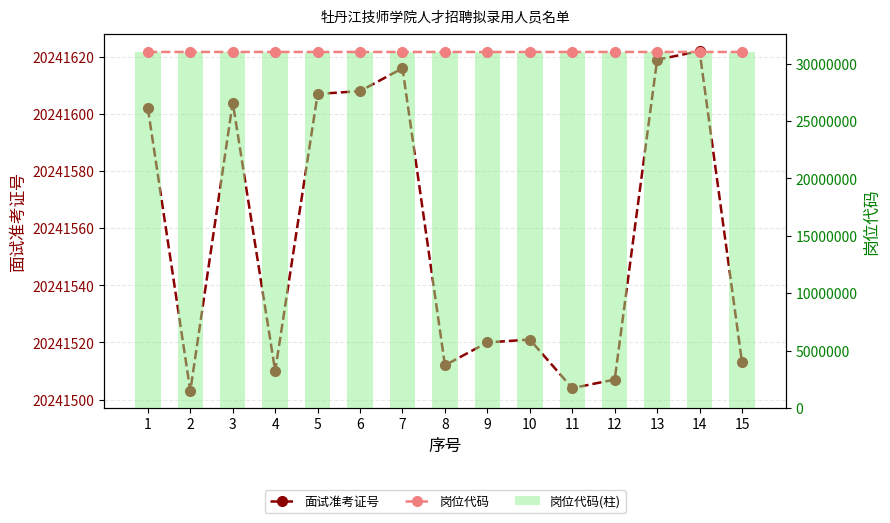

At which category is the sum across all series the highest?

14